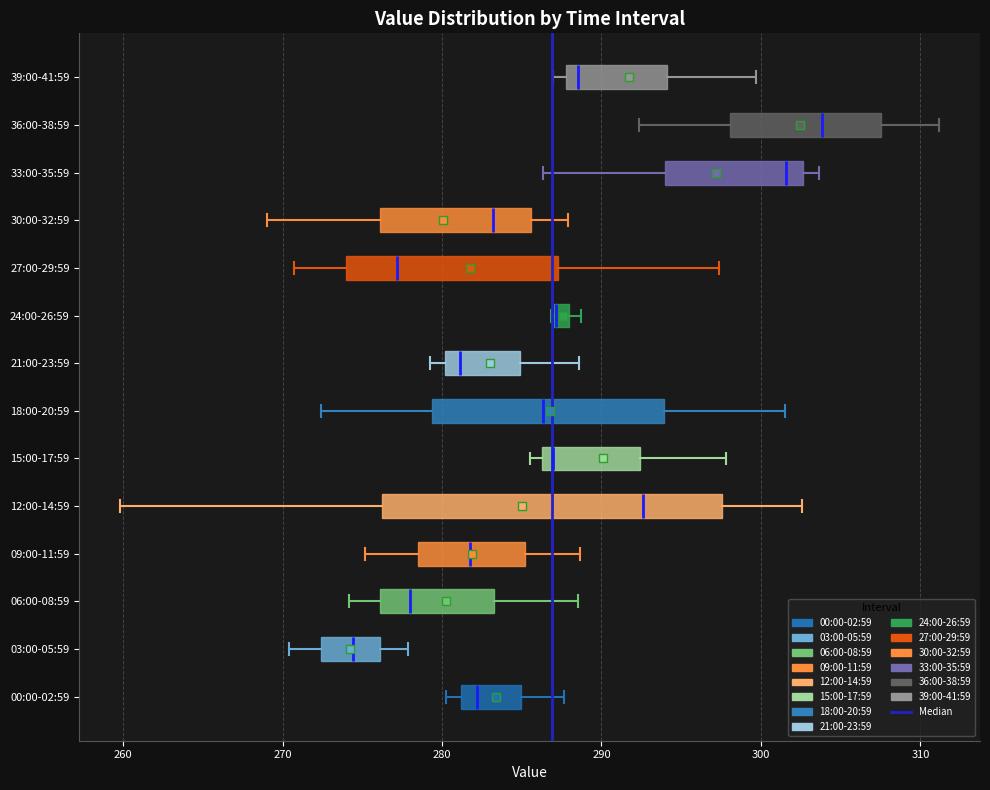

Which box is the widest, from its left edge to its right edge?

12:00-14:59